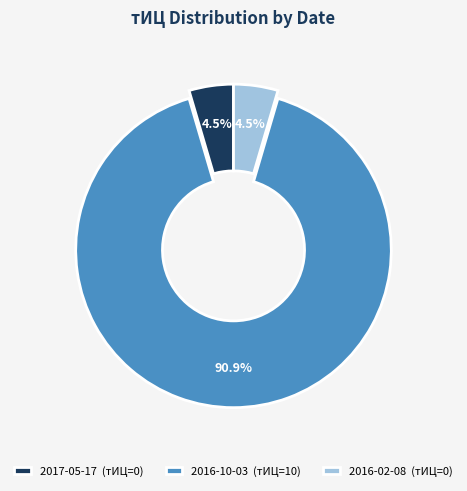

Which has a higher value, 2016-10-03 (тИЦ=10) or 2017-05-17 (тИЦ=0)?

2016-10-03 (тИЦ=10)